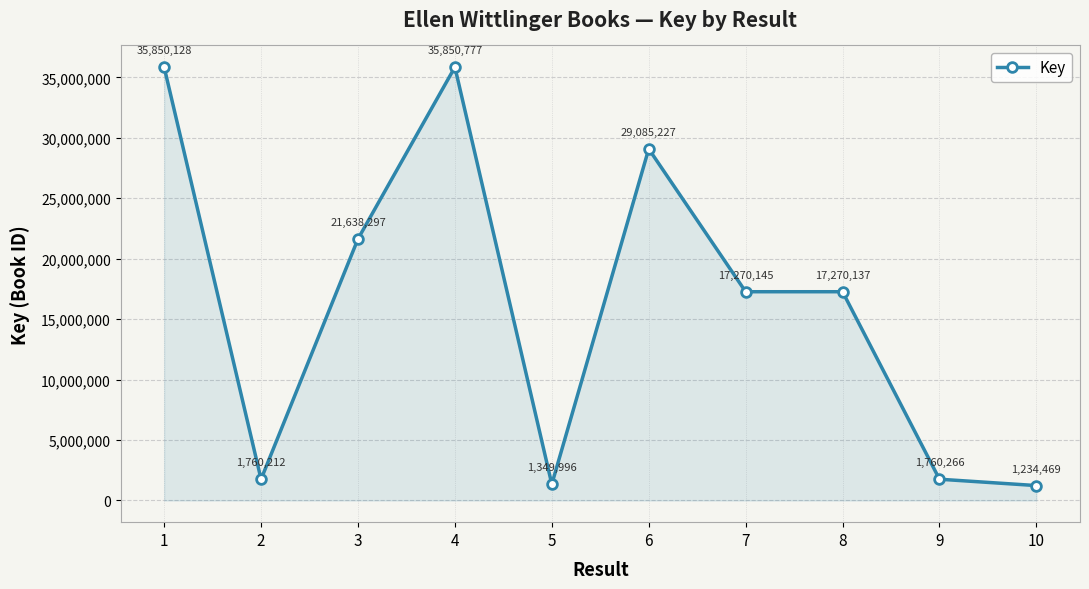

Between 6 and 2, which is larger?

6